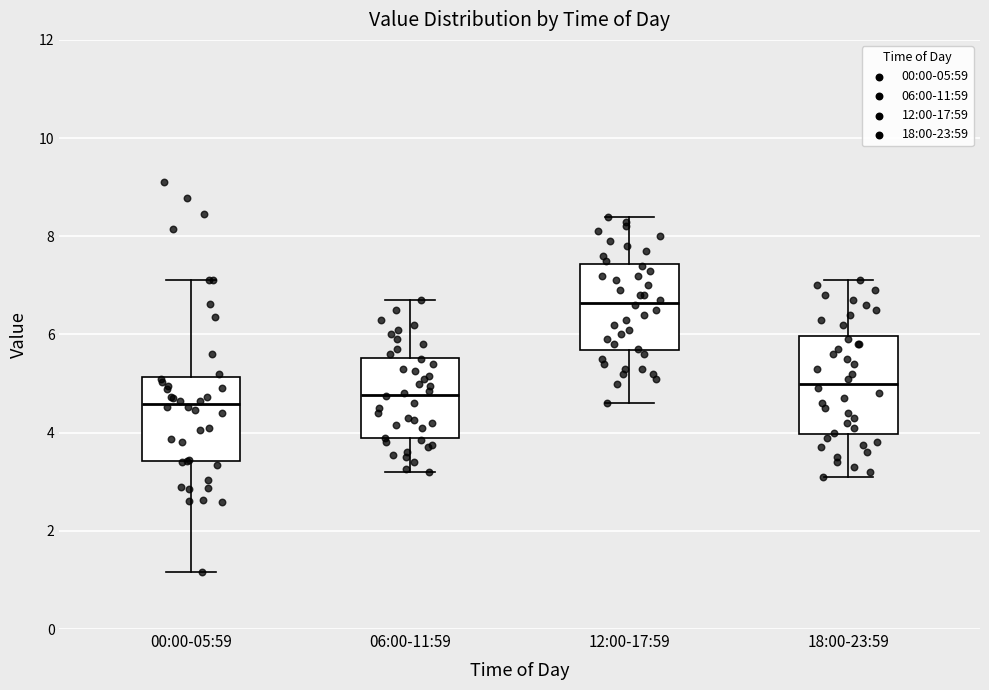

Which box has the highest median line?

12:00-17:59